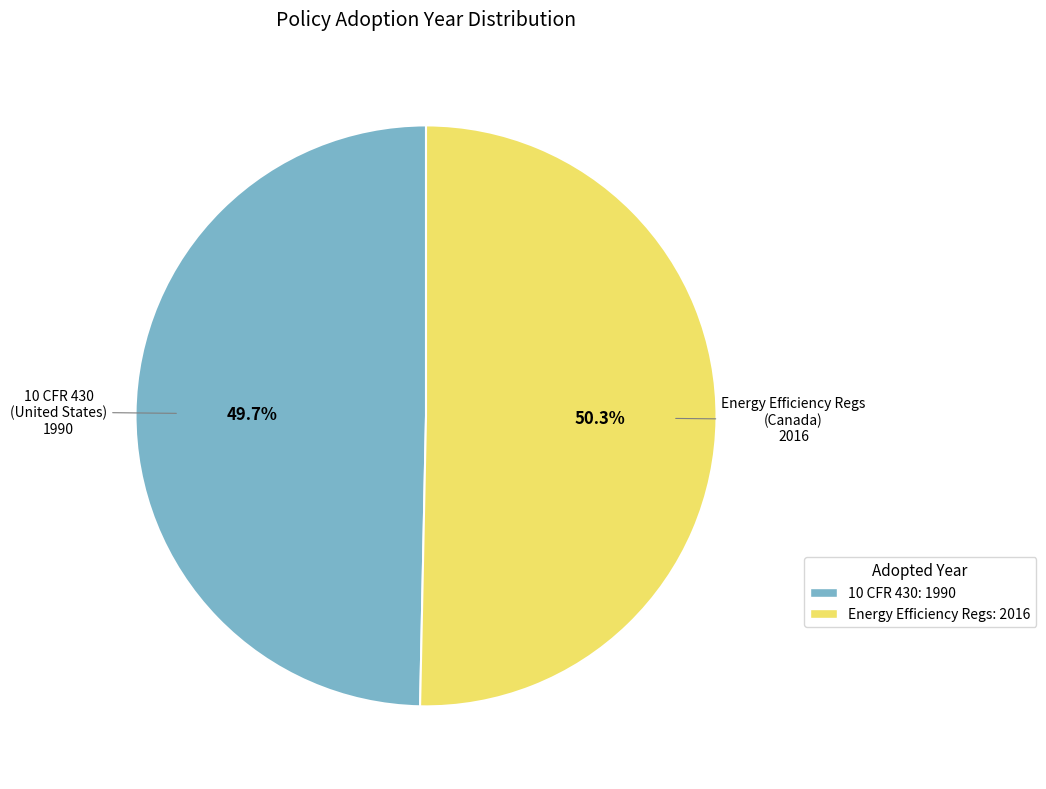

Is there any slice that represents more than half of the pie?

Yes